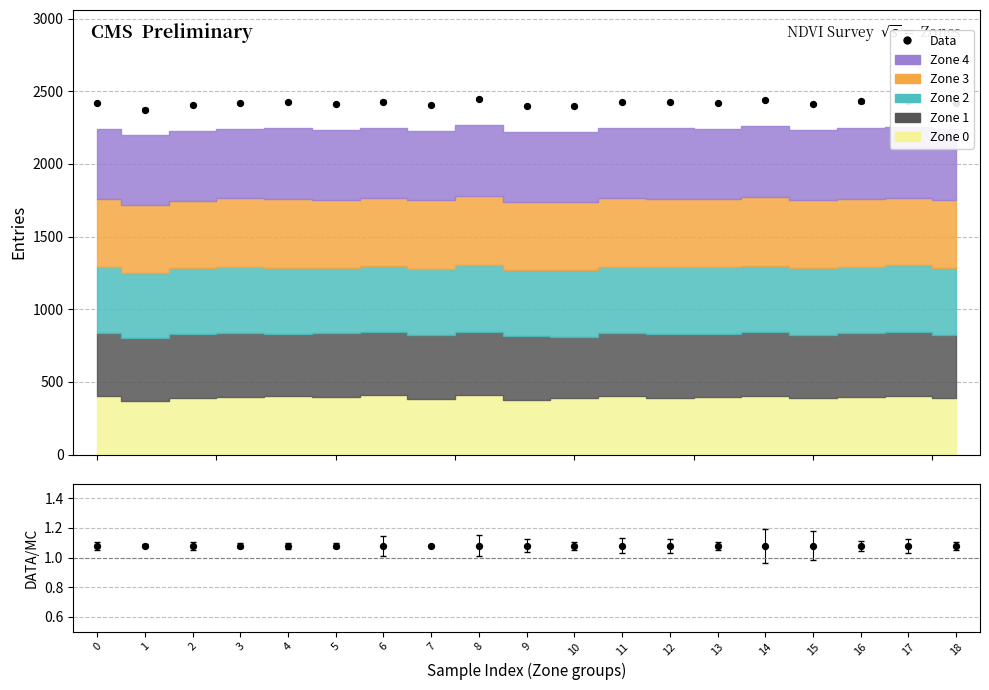

Which series contains the highest Y value?

Data